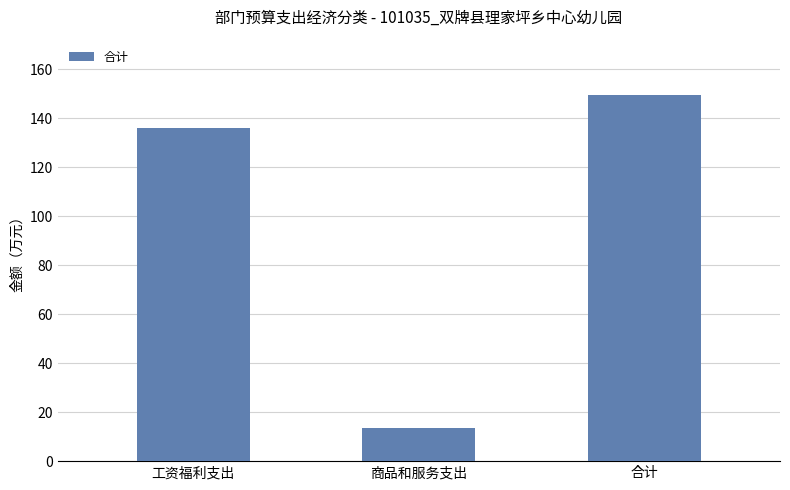

What is the change in value from 商品和服务支出 to 合计?

+136.0